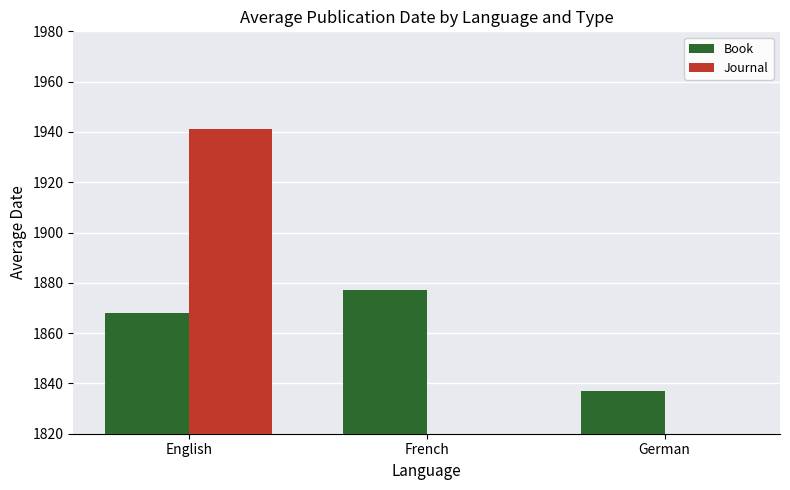

At which category is the sum across all series the highest?

English